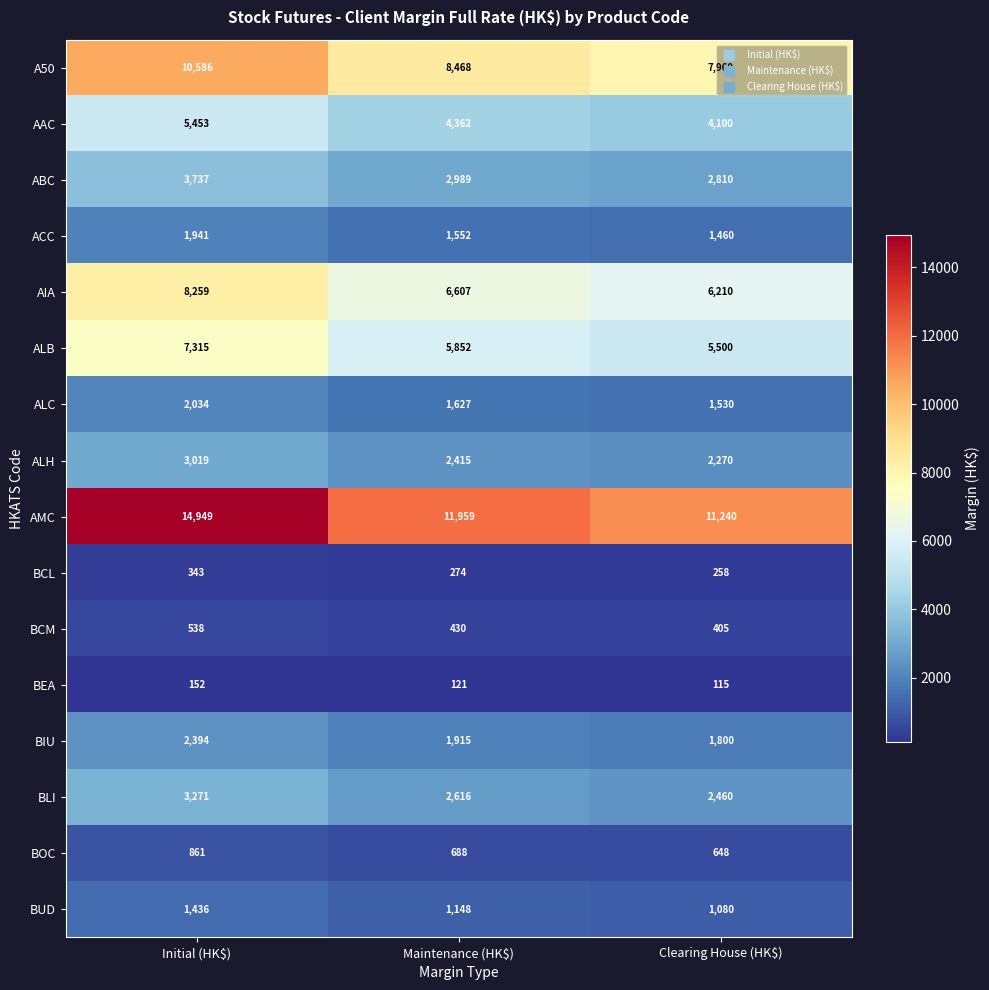

What is the maximum value shown in the chart?

14949